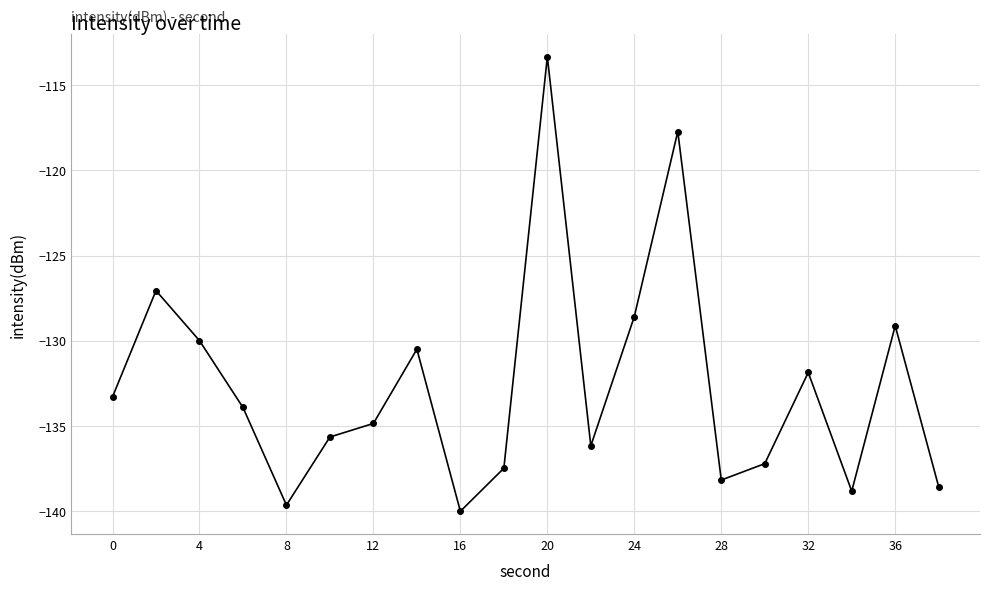

How many data points are above -133?

8